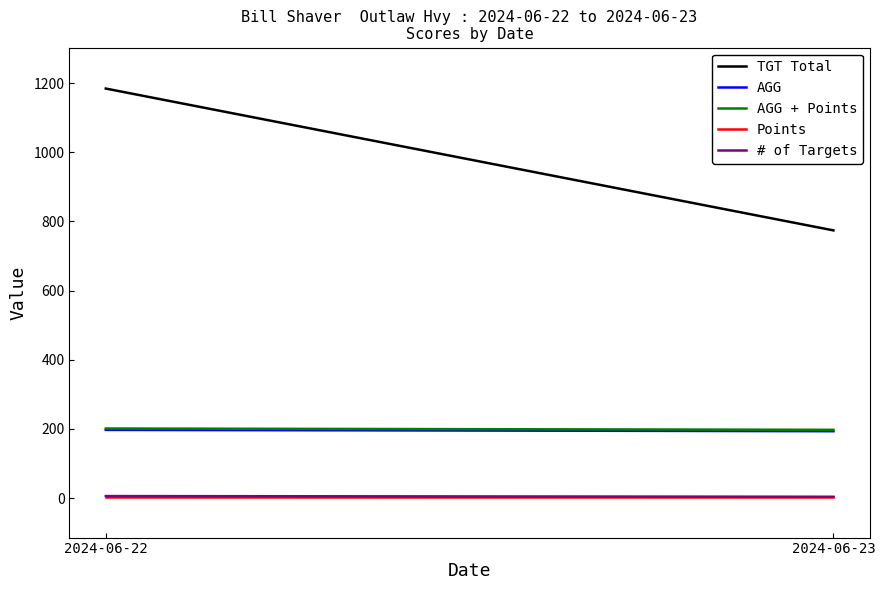

At which category is the sum across all series the highest?

2024-06-22